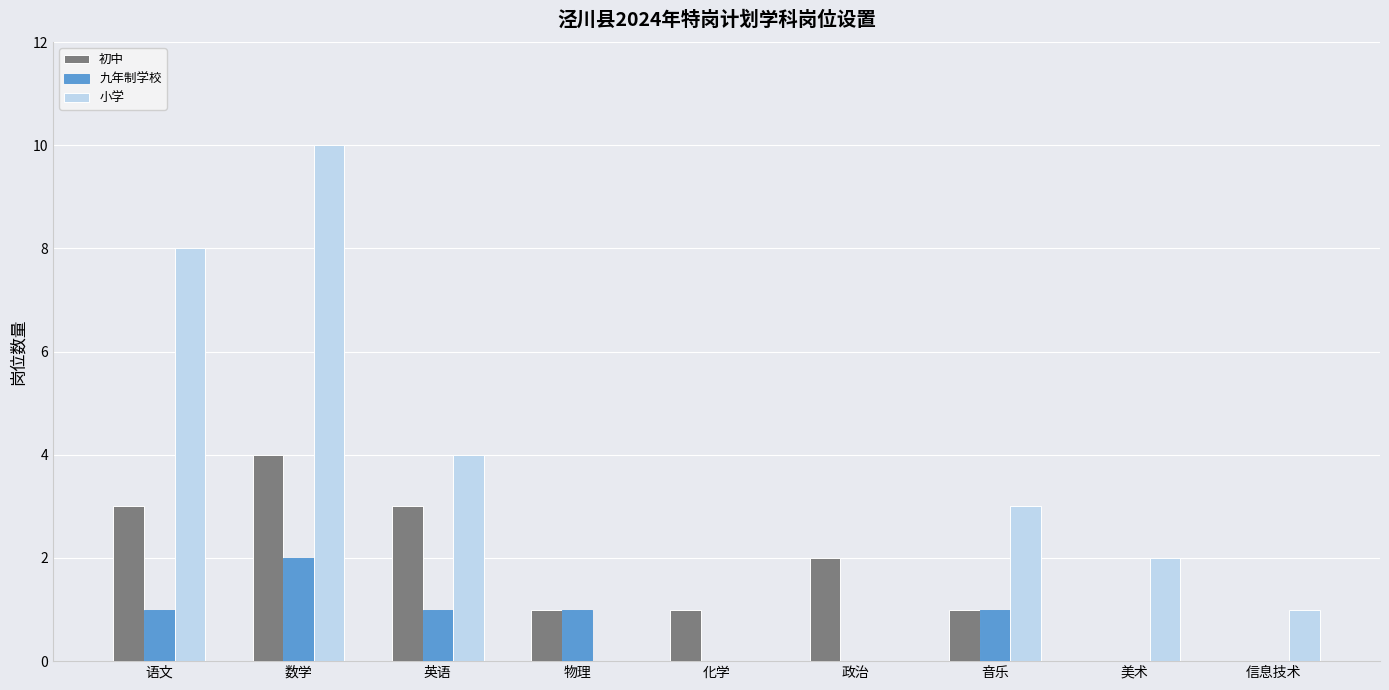

The 九年制学校 series shows 2 at 语文. True or false?

False